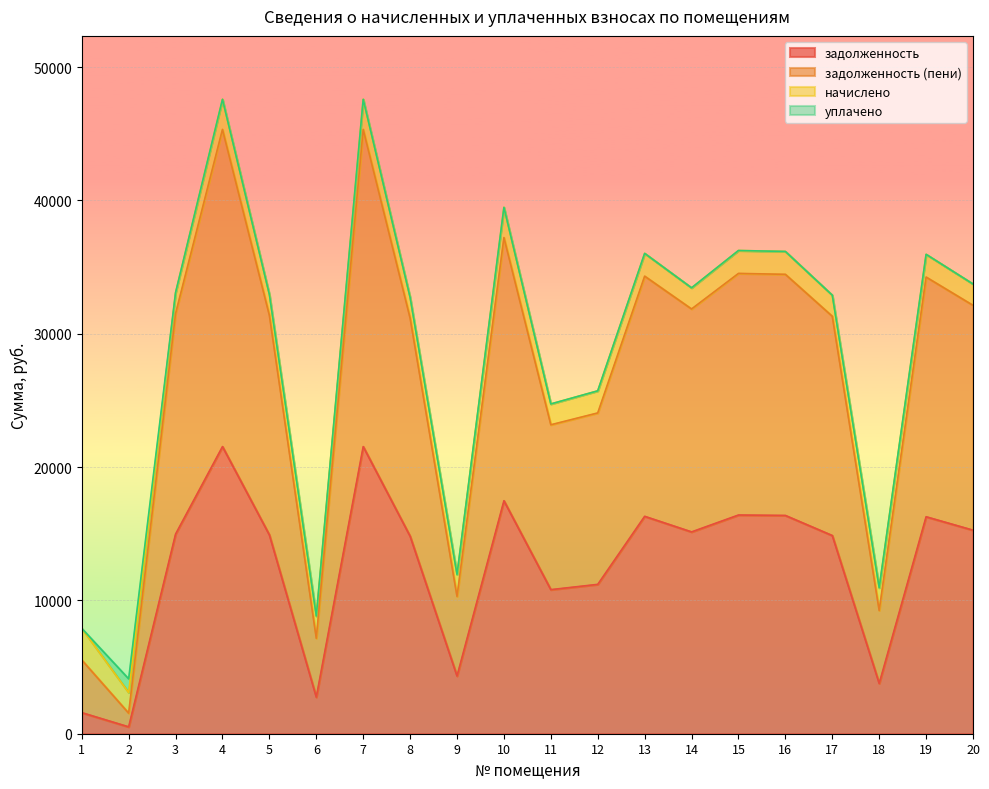

What value does the задолженность series have at 16?

16372.0